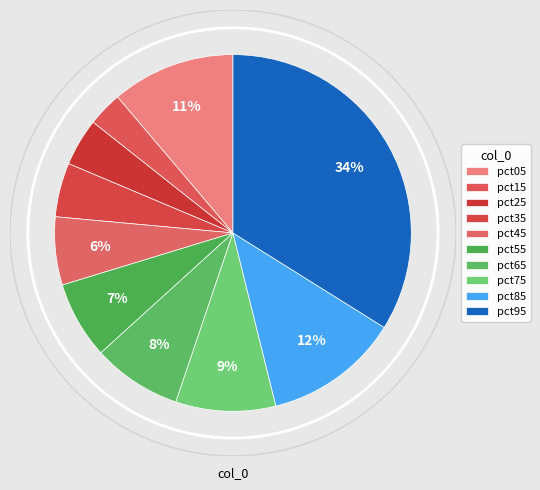

Rank the categories by value from lowest to highest.

pct15, pct25, pct35, pct45, pct55, pct65, pct75, pct05, pct85, pct95